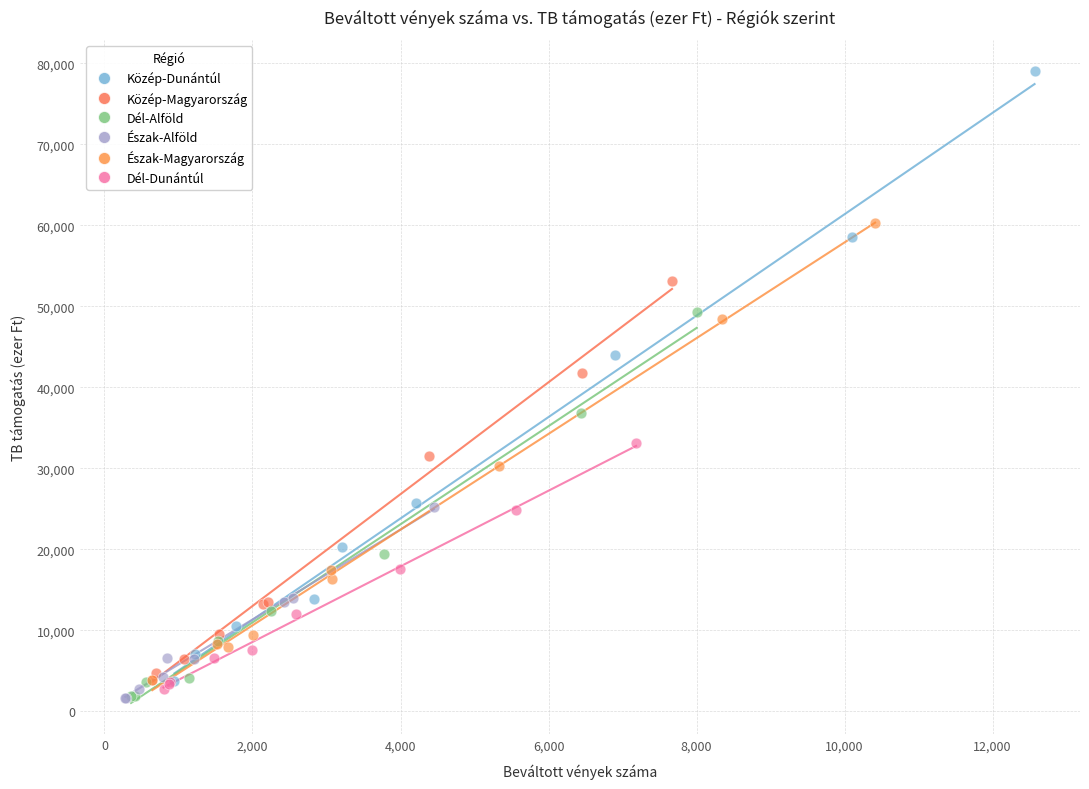

Which series reaches the maximum Y coordinate?

Közép-Dunántúl